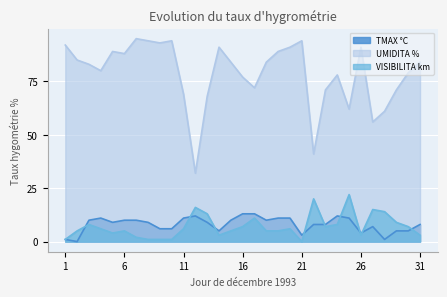

What is the average value of the UMIDITA % series?

79